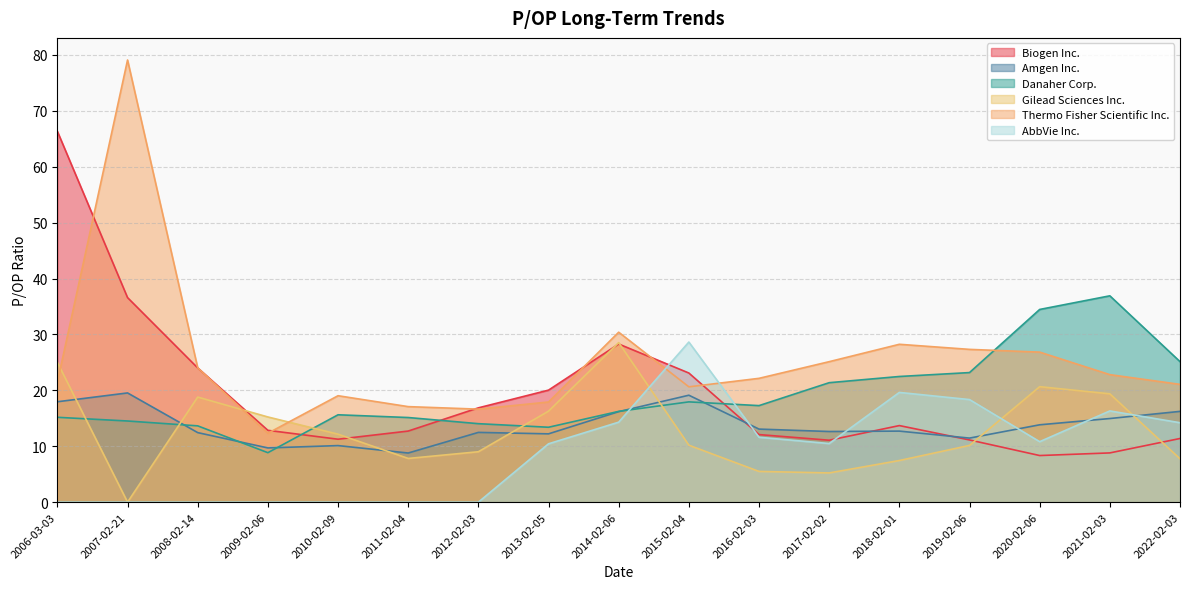

What is the label of the 9th point from the left?

2014-02-06